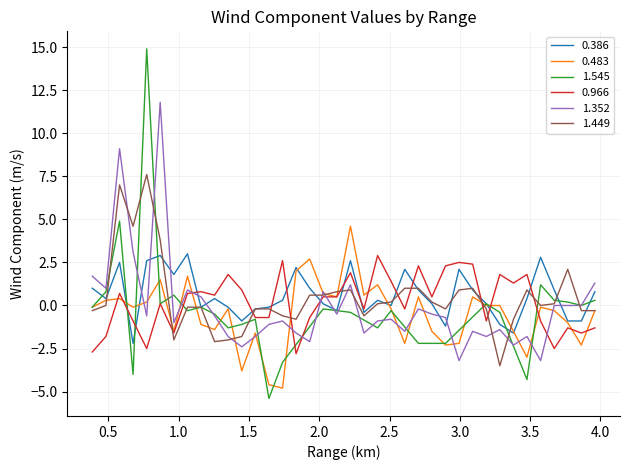

What is the lowest value of the 0.386 series?

-2.2